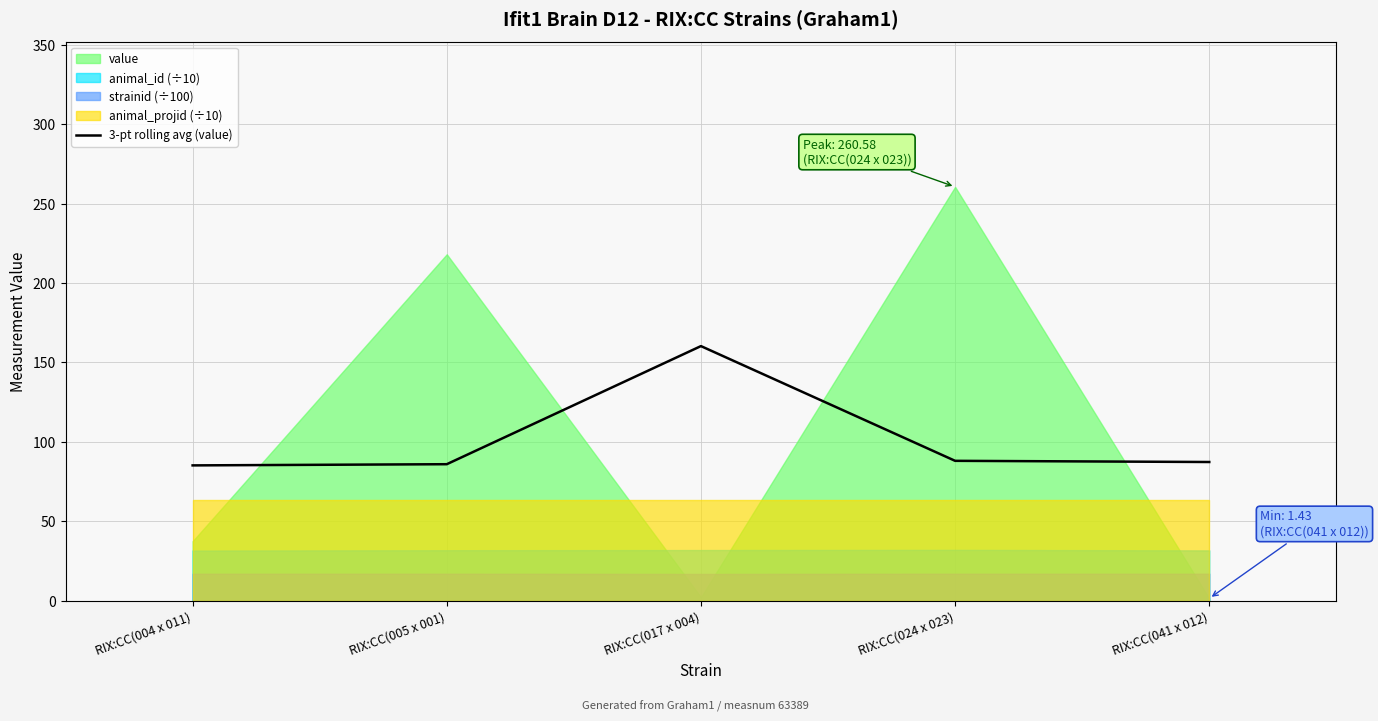

At which label does the data first exceed 87?

RIX:CC(017 x 004)